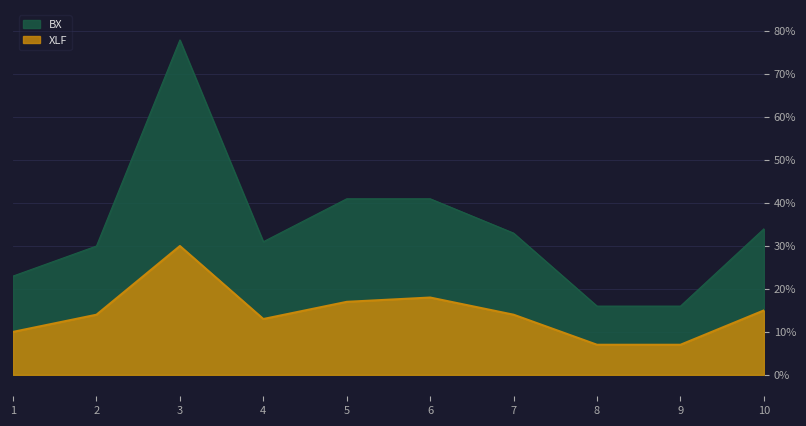

At which label does XLF reach its minimum?

8